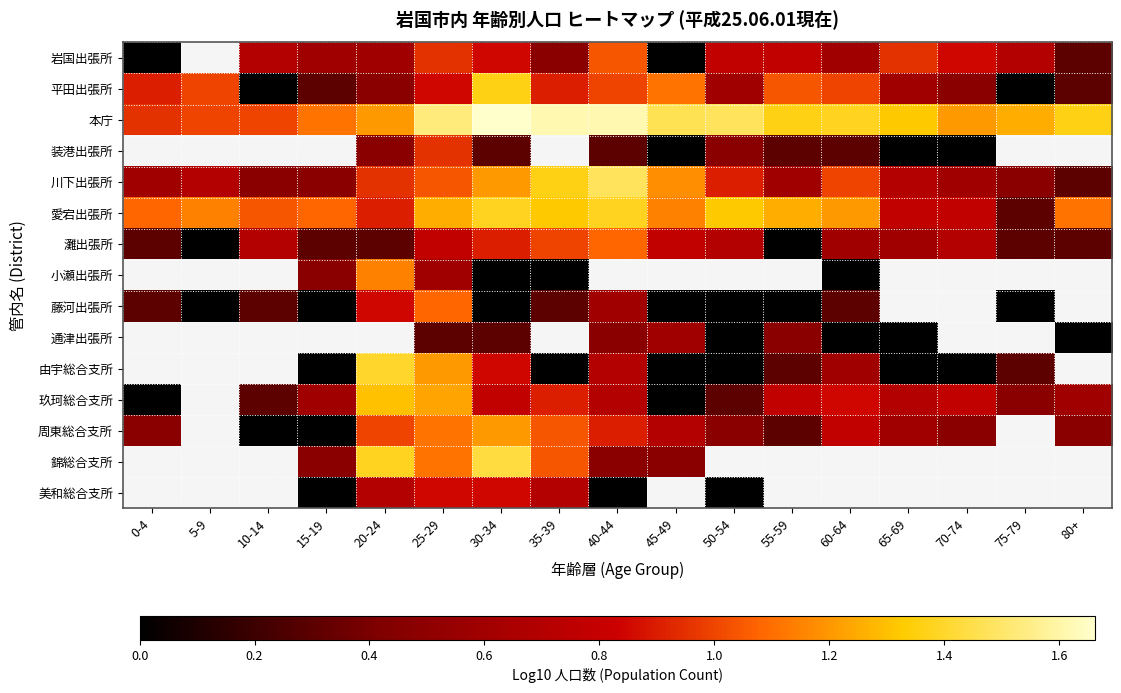

At 55-59, list the series in order from smallest to largest.

灘出張所, 藤河出張所, 装港出張所, 由宇総合支所, 周東総合支所, 通津出張所, 川下出張所, 岩国出張所, 玖珂総合支所, 平田出張所, 愛宕出張所, 本庁, 小瀬出張所, 錦総合支所, 美和総合支所